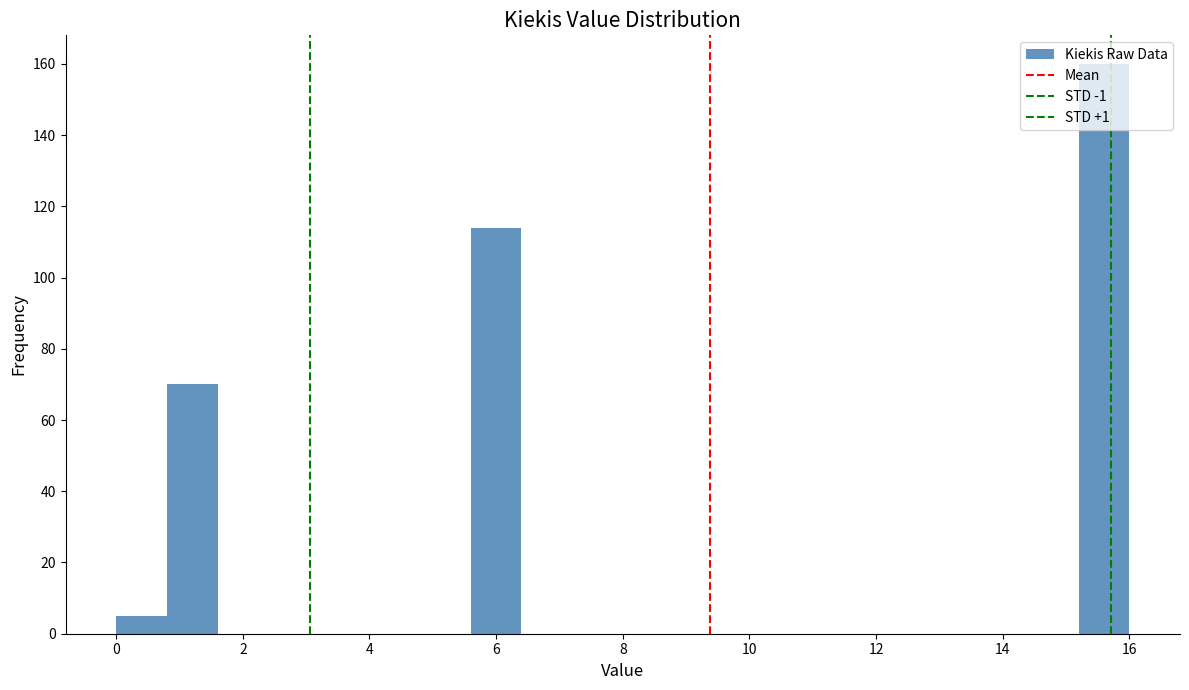

What is the height of the bar covering 0.0 to 0.8 on the x-axis? The values are not printed on the chart, so give them approximately, as read against the axis.

6